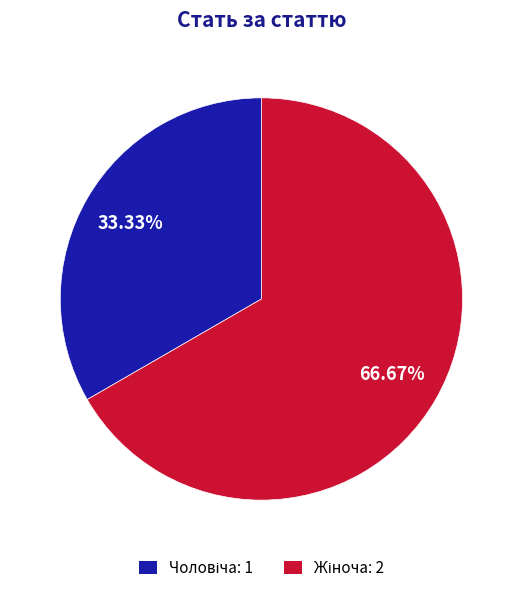

Is there a majority slice in this chart?

Yes